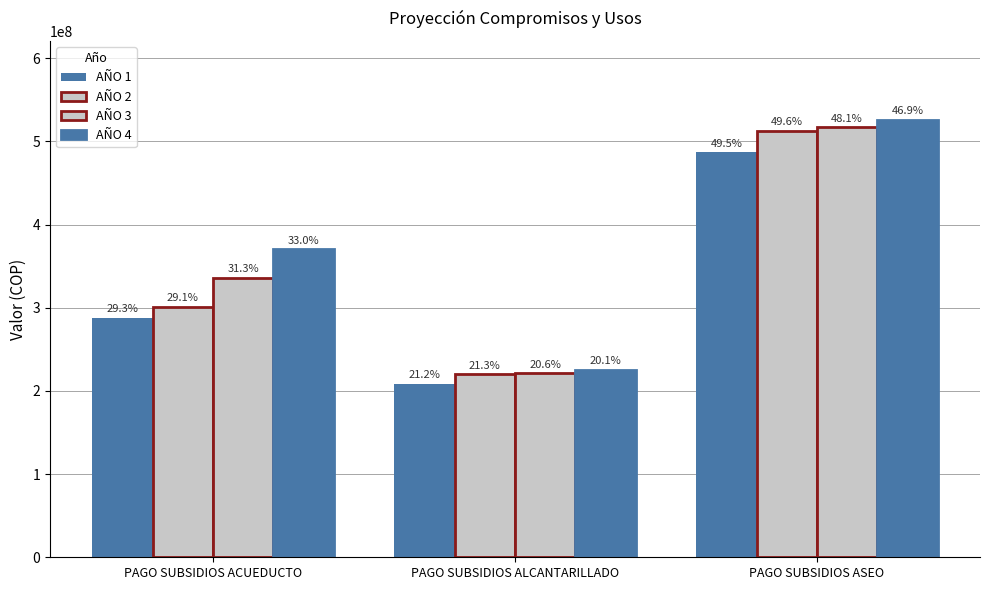

What is the highest value of the AÑO 4 series?

526194480